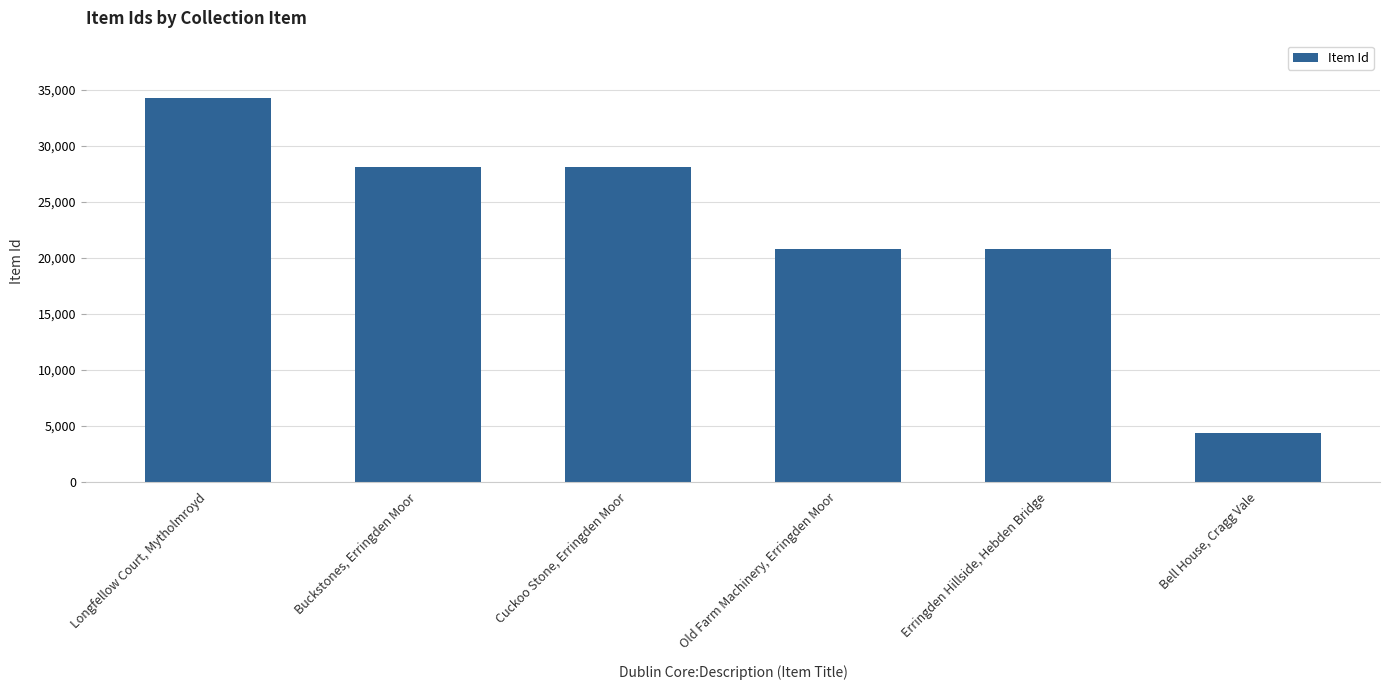

Rank the categories by value from lowest to highest.

Bell House, Cragg Vale, Erringden Hillside, Hebden Bridge, Old Farm Machinery, Erringden Moor, Cuckoo Stone, Erringden Moor, Buckstones, Erringden Moor, Longfellow Court, Mytholmroyd